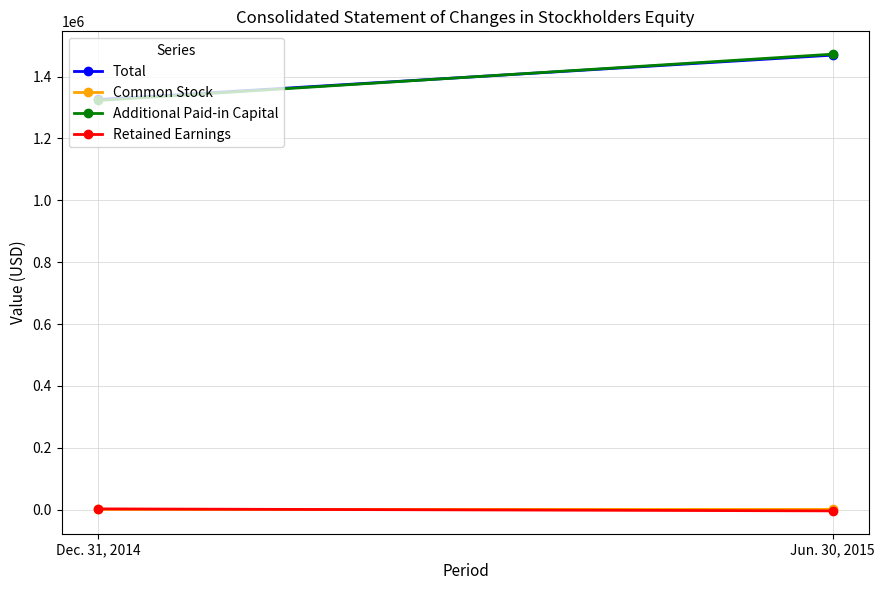

What is the minimum value for Total?

1325771